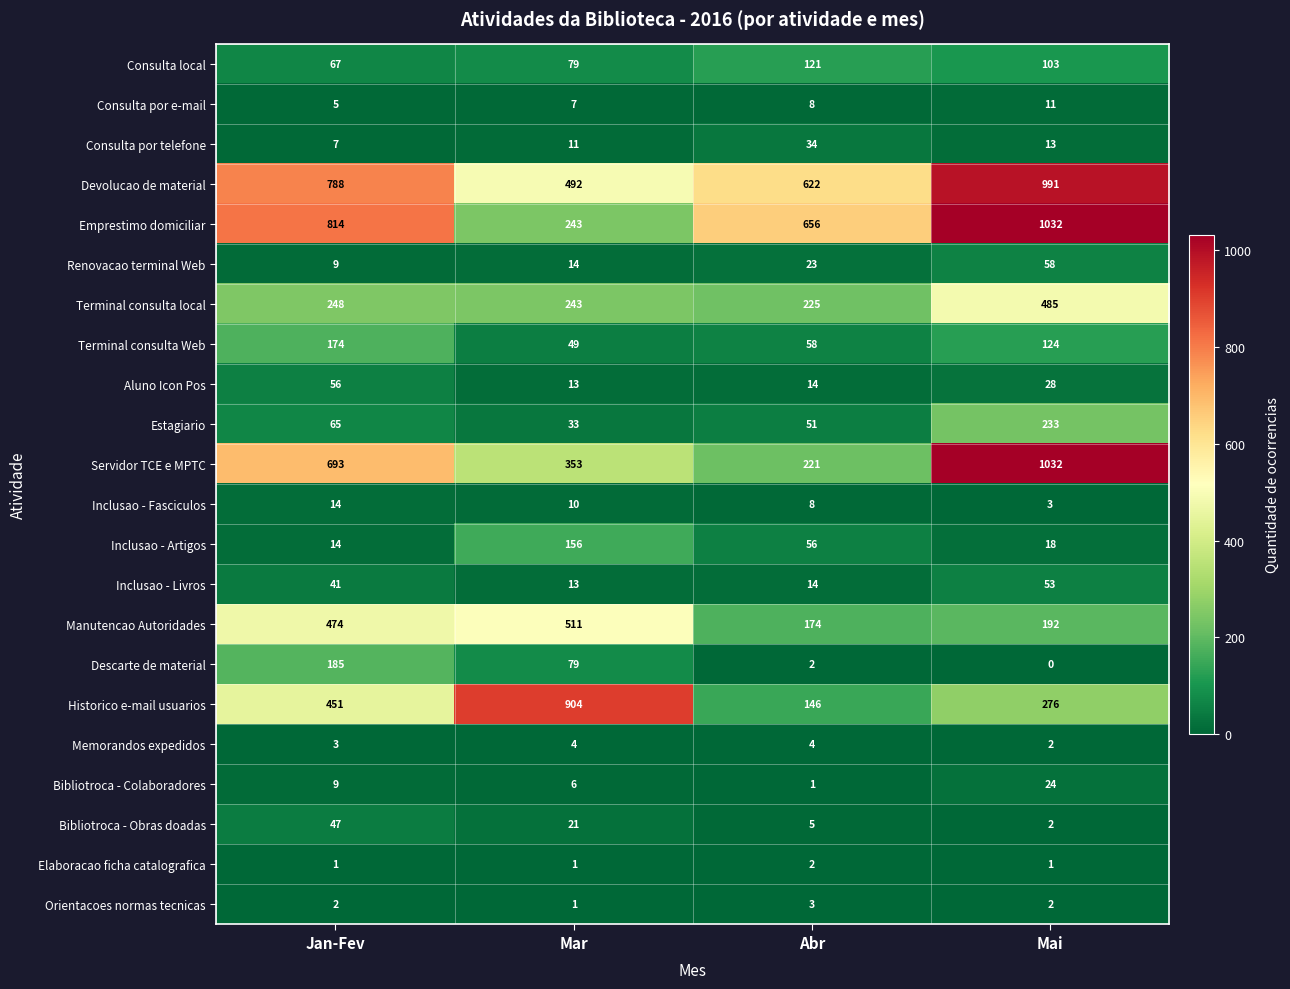

Rank the categories by Consulta por telefone value from highest to lowest.

Abr, Mai, Mar, Jan-Fev